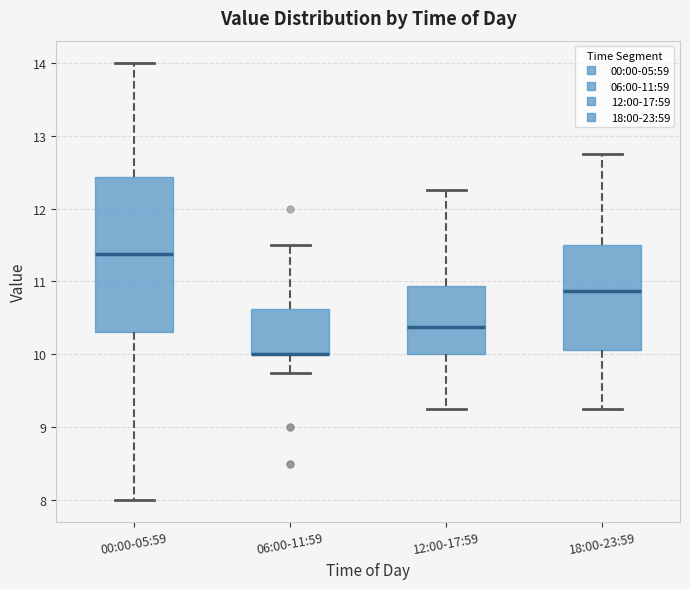

Which box is the tallest, from its lower edge to its upper edge?

00:00-05:59